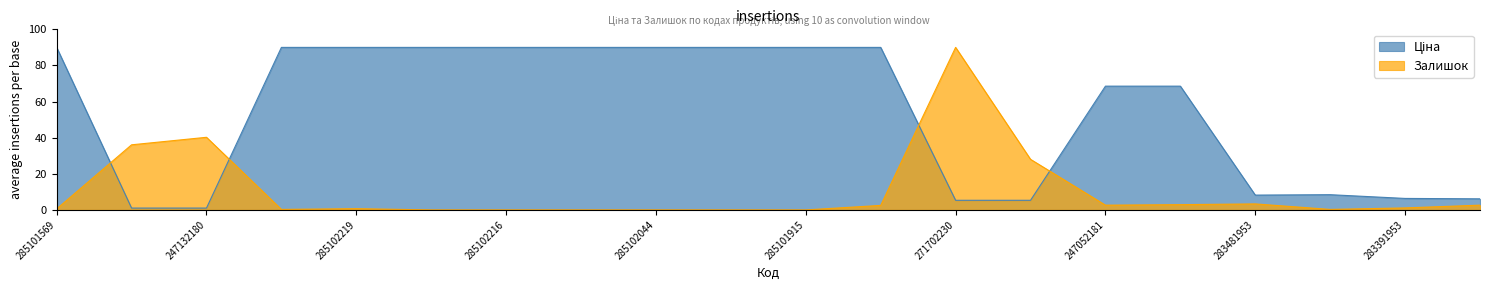

The Ціна series shows 68.5 at 247052181. True or false?

True